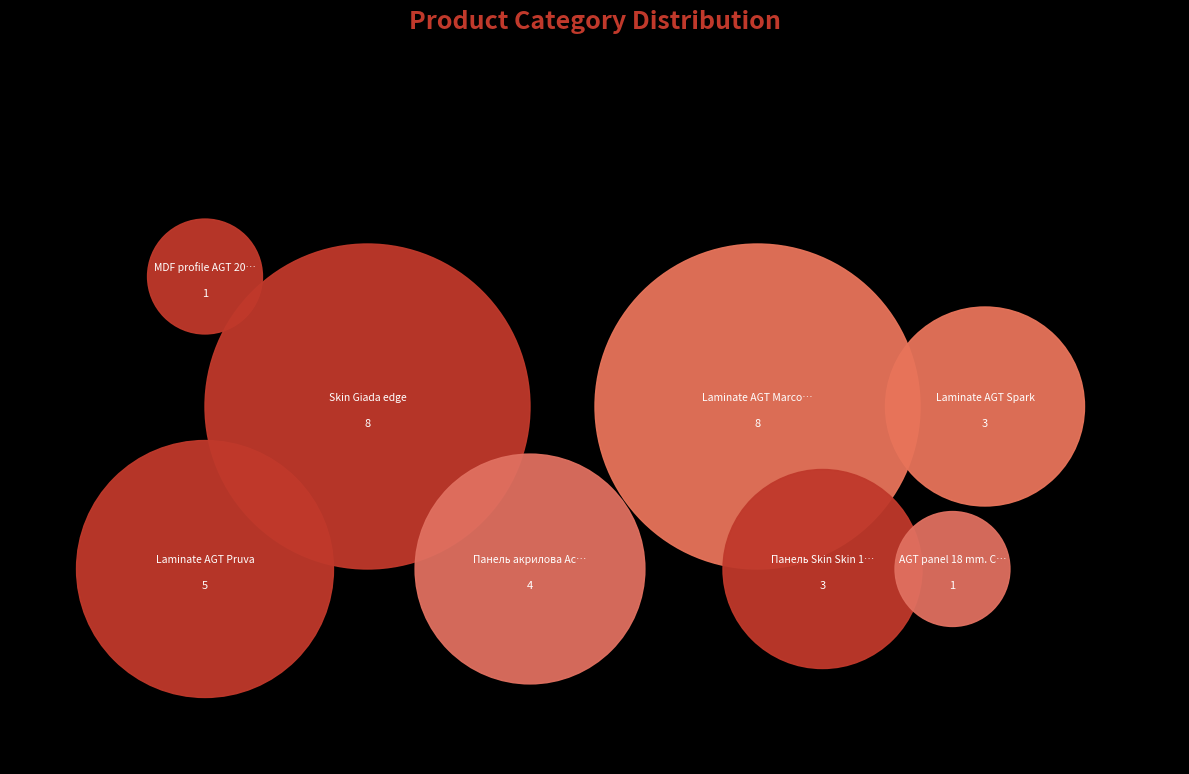

What is the largest slice in the pie chart?

Laminate AGT Marco Polo Premium